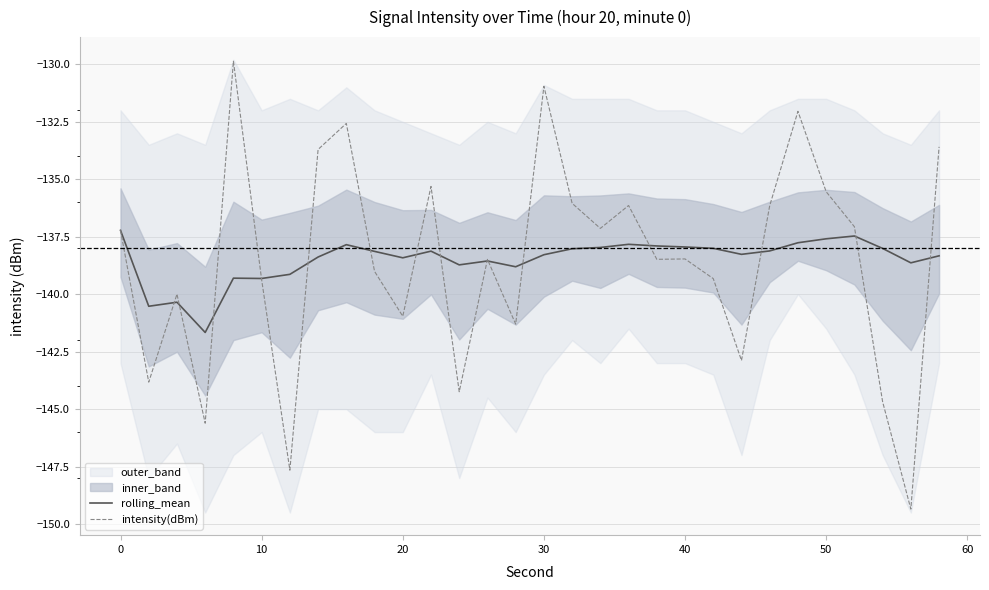

What is the value of the intensity(dBm) point at the 9th from the left?

-132.6